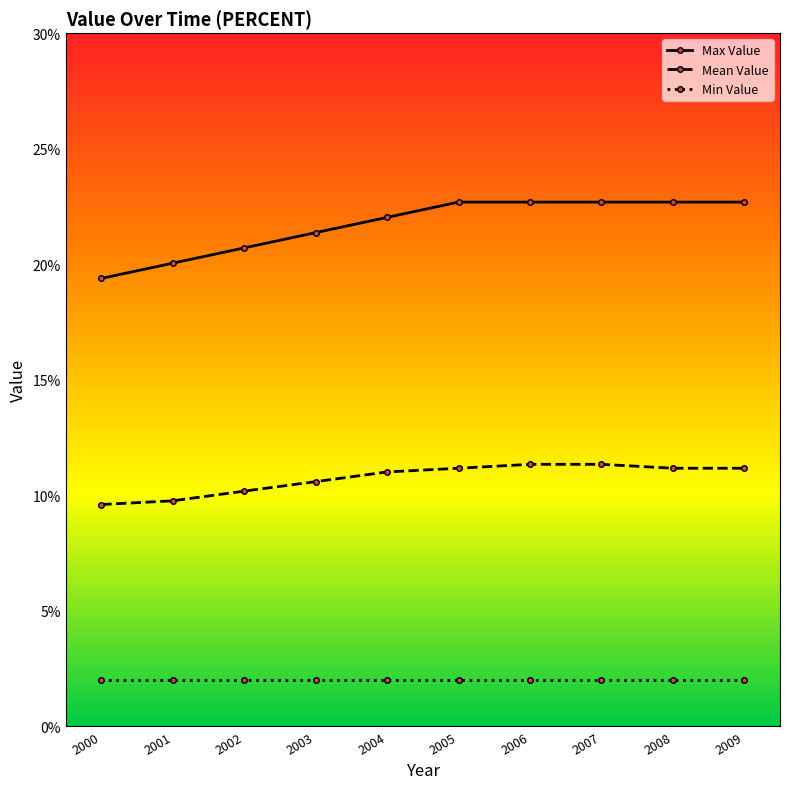

Which series has the widest spread of values?

Max Value